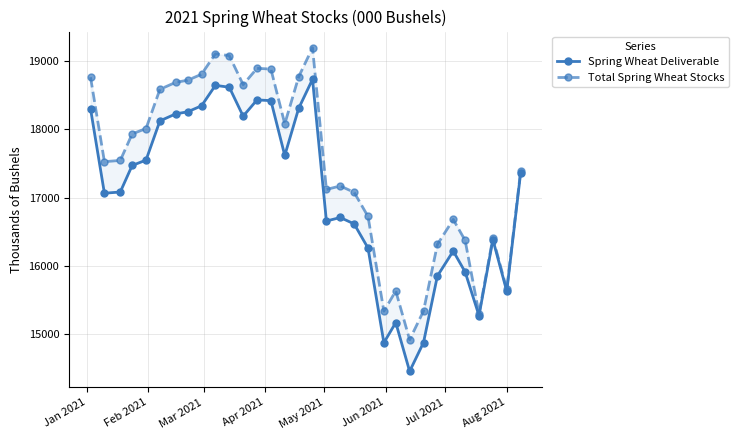

List the series in order of their overall mean, highest first.

Total Spring Wheat Stocks, Spring Wheat Deliverable